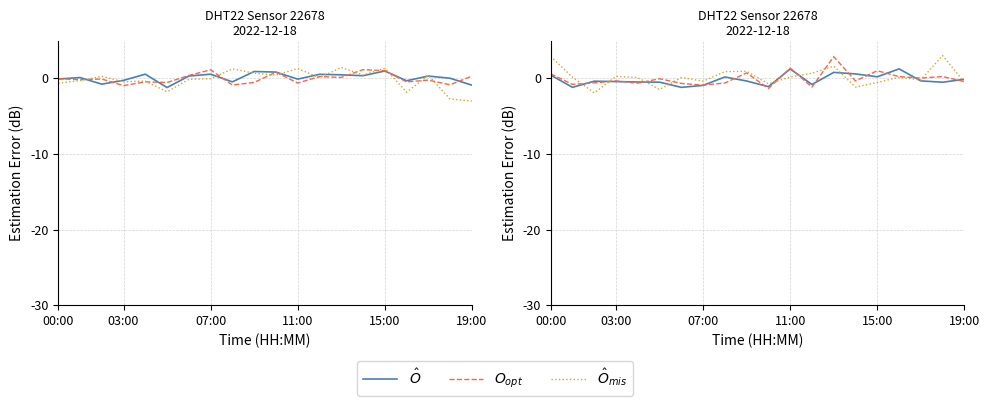

Which category has the highest value across all series?

18